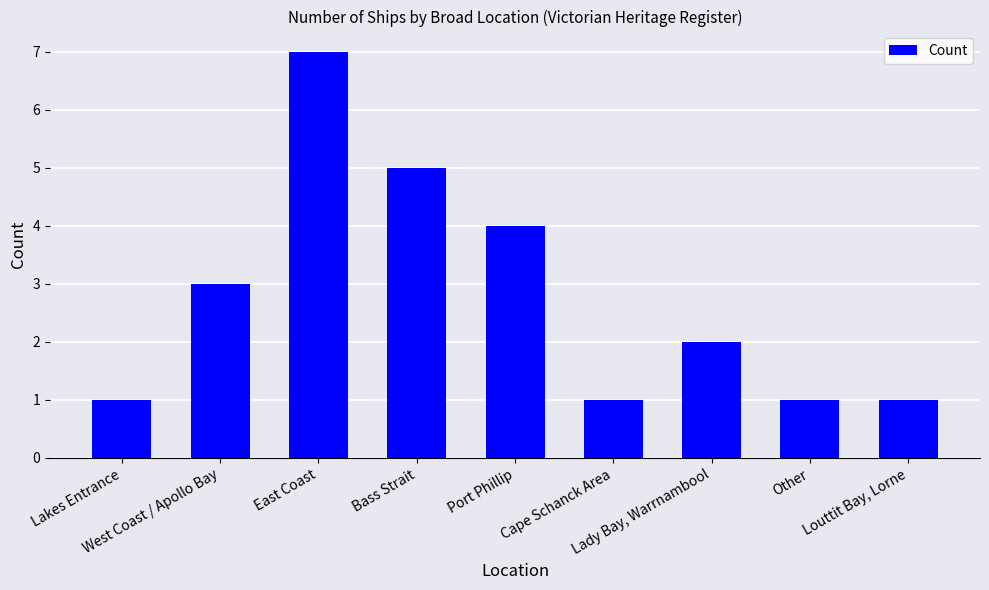

Is it true that the value at Bass Strait is 8?

False